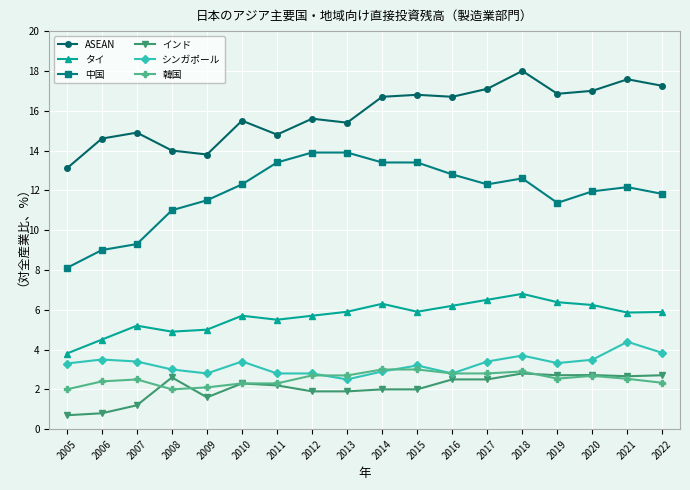

True or false: タイ has a value of 9.6 at 2016.

False